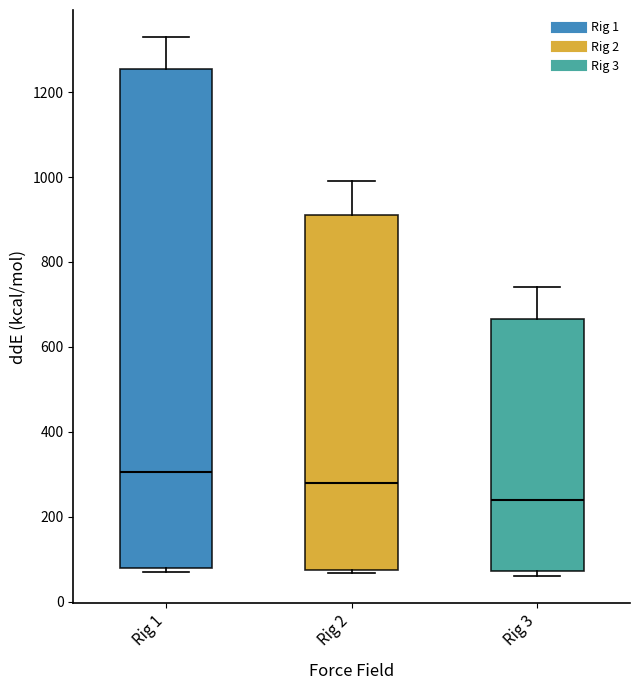

Which box's median line is the lowest?

Rig 3